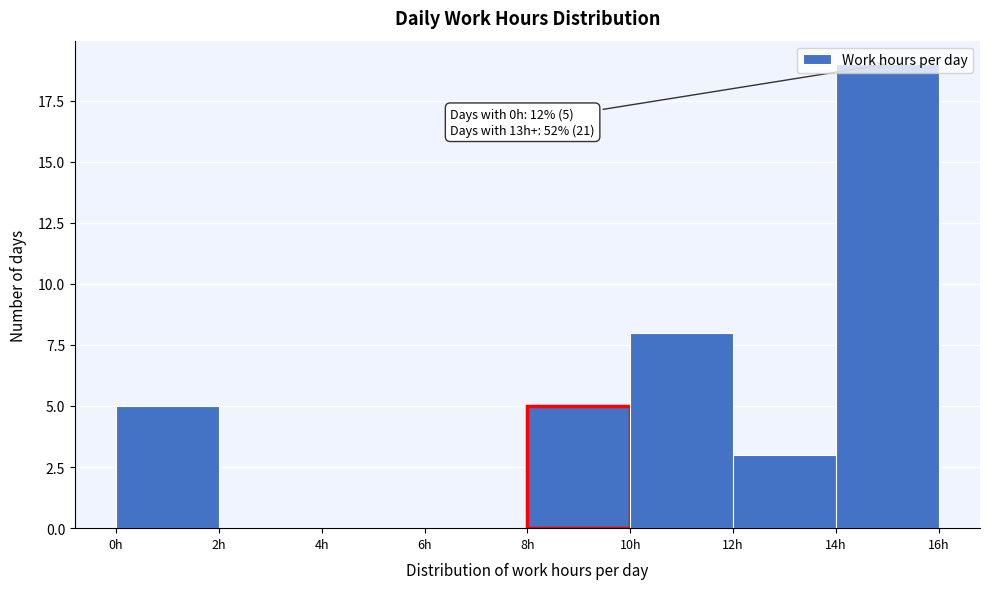

Which range on the x-axis has the tallest bar?

14 to 16